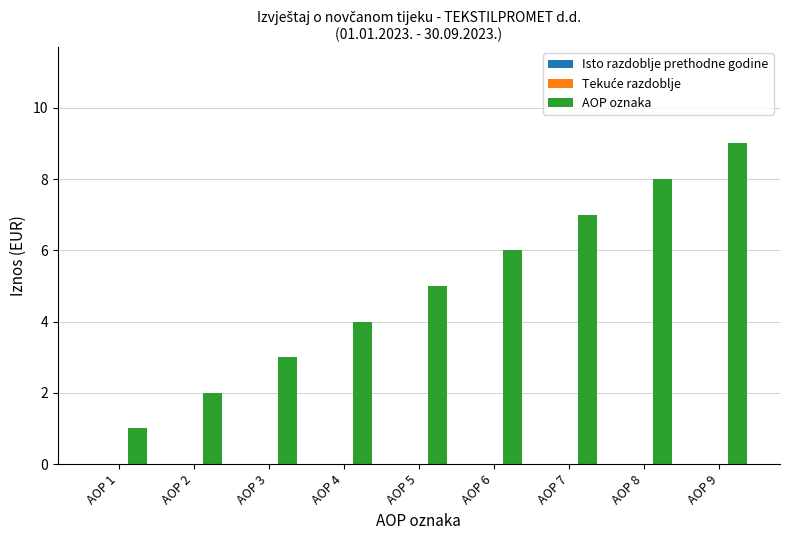

Rank the categories by value from lowest to highest.

AOP 1, AOP 2, AOP 3, AOP 4, AOP 5, AOP 6, AOP 7, AOP 8, AOP 9